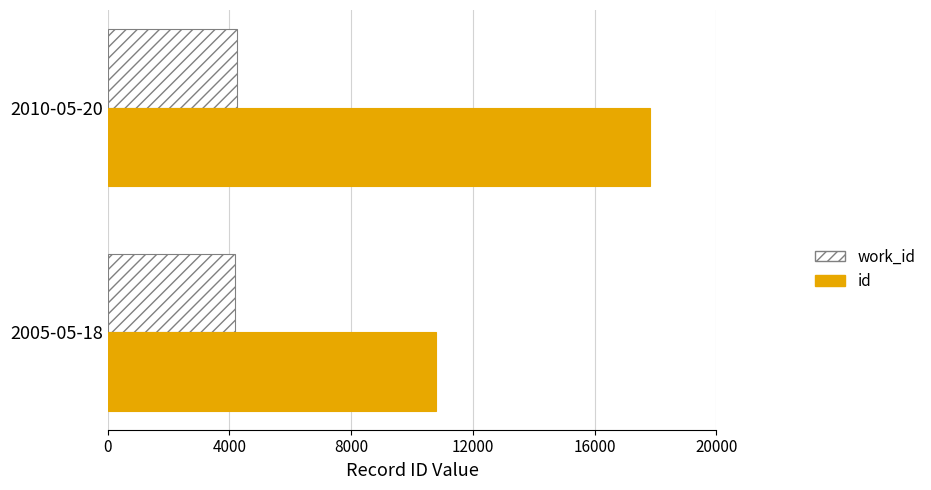

Count the work_id values in the range 4167 to 4257.

2